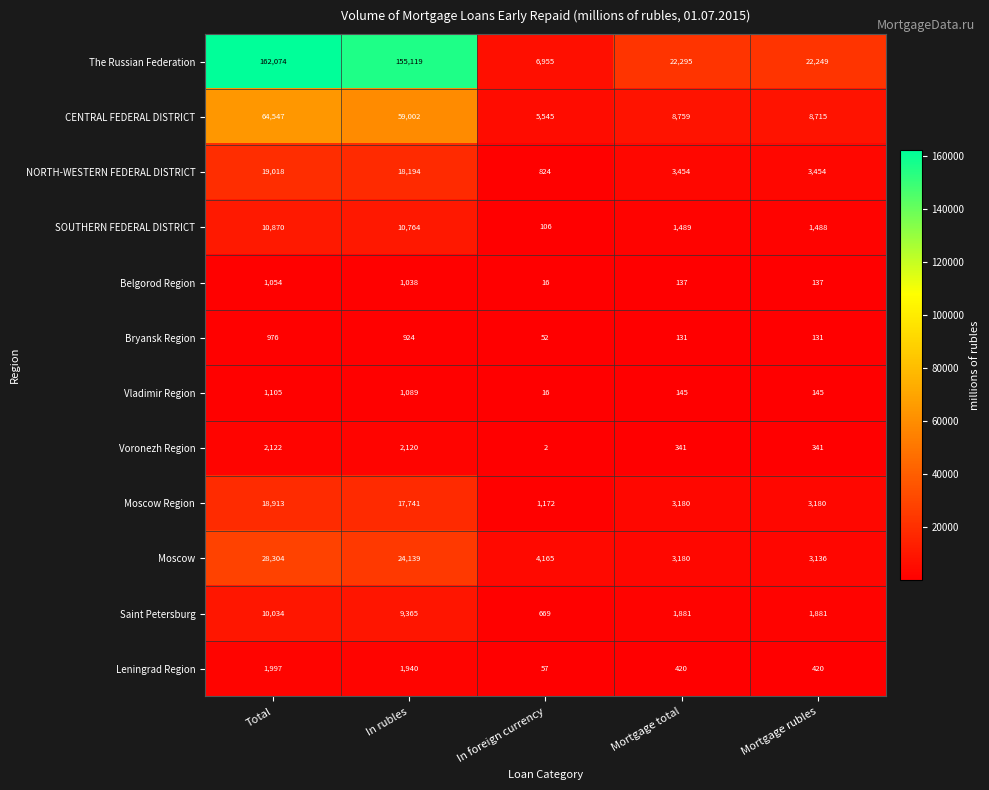

What is the sum of the CENTRAL FEDERAL DISTRICT values at Mortgage rubles and In foreign currency?

14260